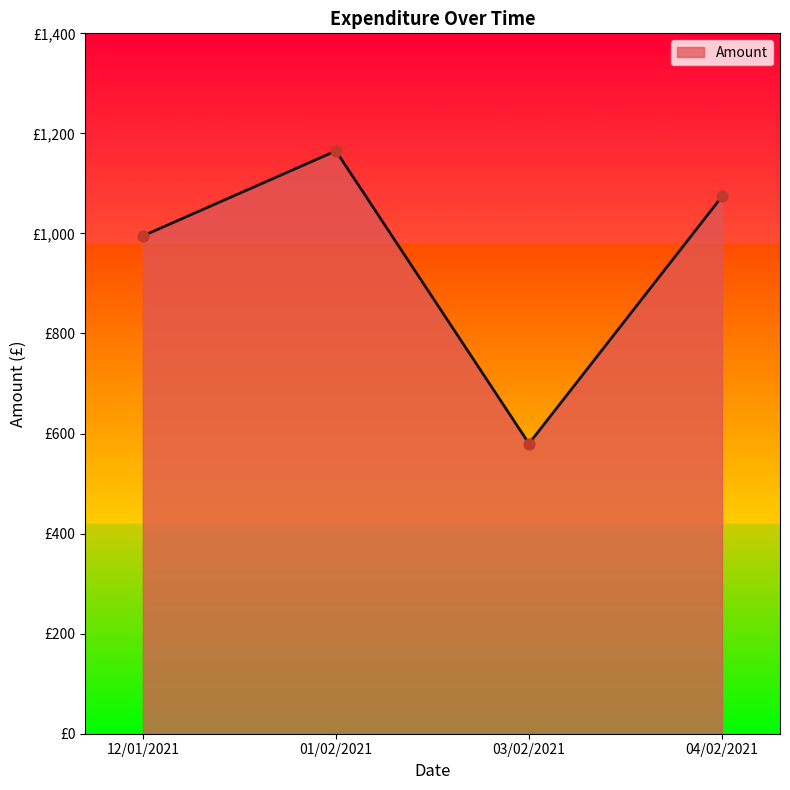

Approximately how many times larger is the value at 04/02/2021 compared to 12/01/2021?

1.1